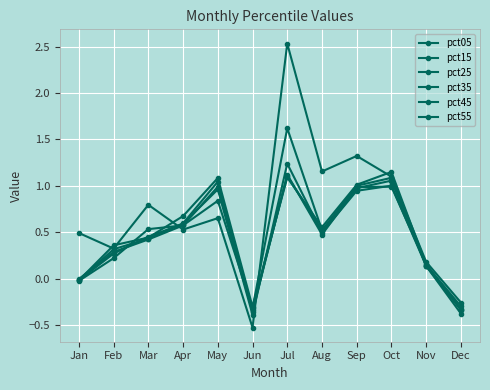

At which label does pct05 reach its minimum?

Jun